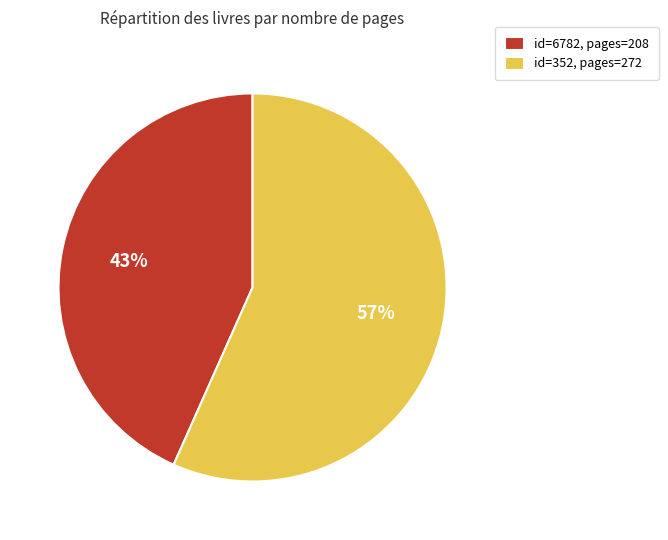

Rank the categories by value from highest to lowest.

id=352, pages=272, id=6782, pages=208